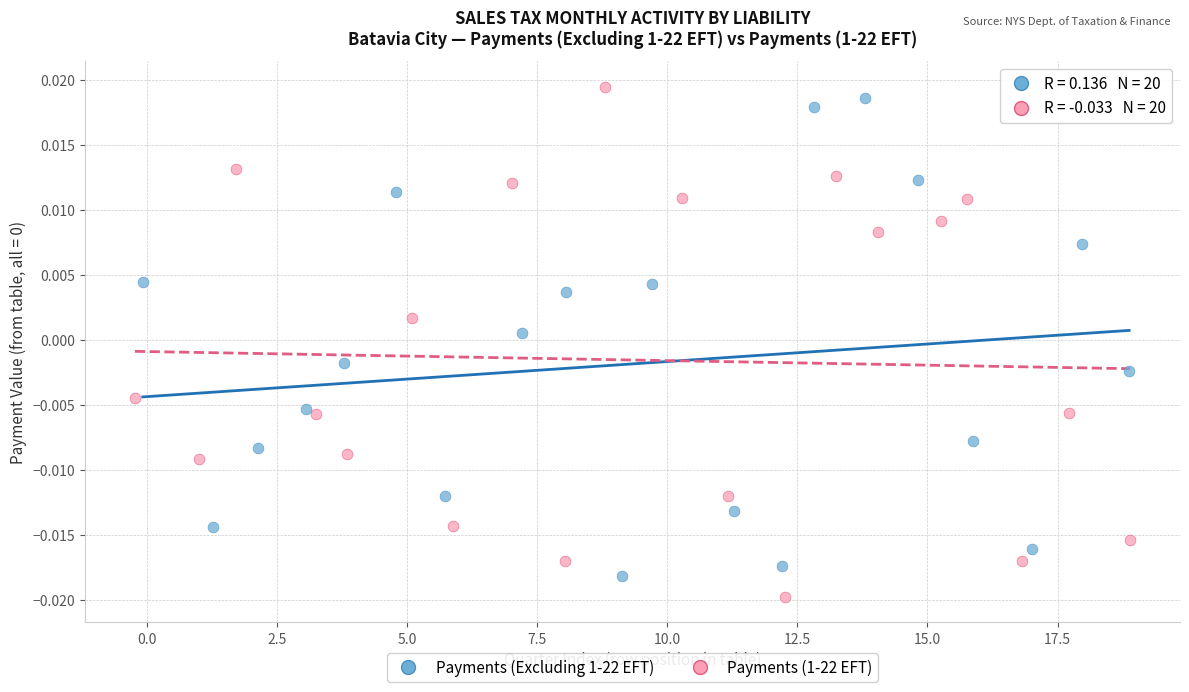

Which series has the largest Y range (max minus min)?

Payments (1-22 EFT)